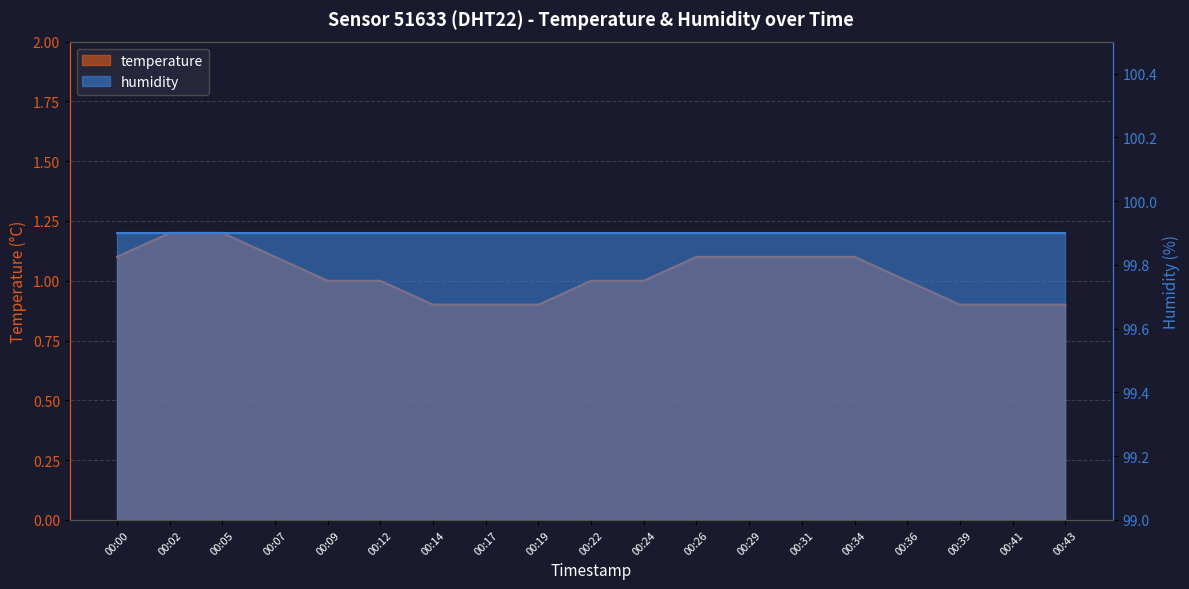

What is the change in value from 00:02 to 00:24?

-0.2